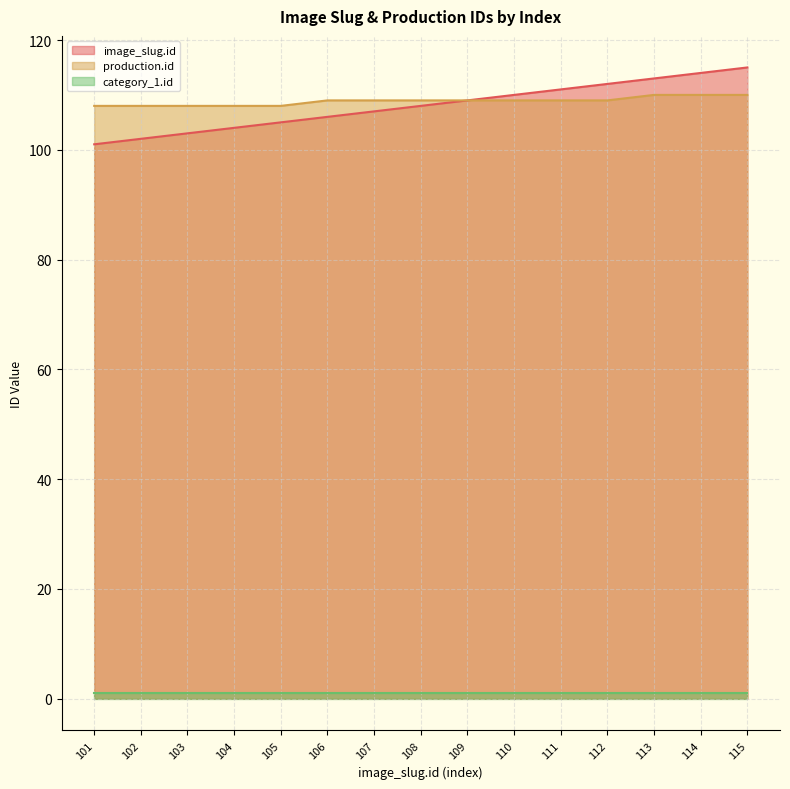

How many values in the production.id series are below 109?

5